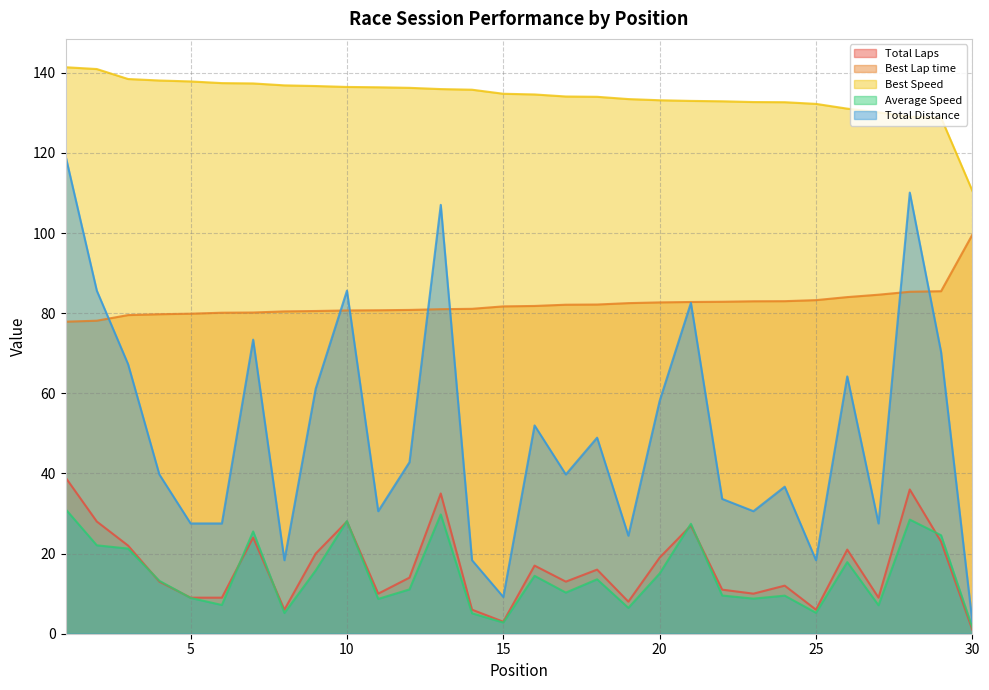

The value of Best Lap time at 11 is 111.8. True or false?

False